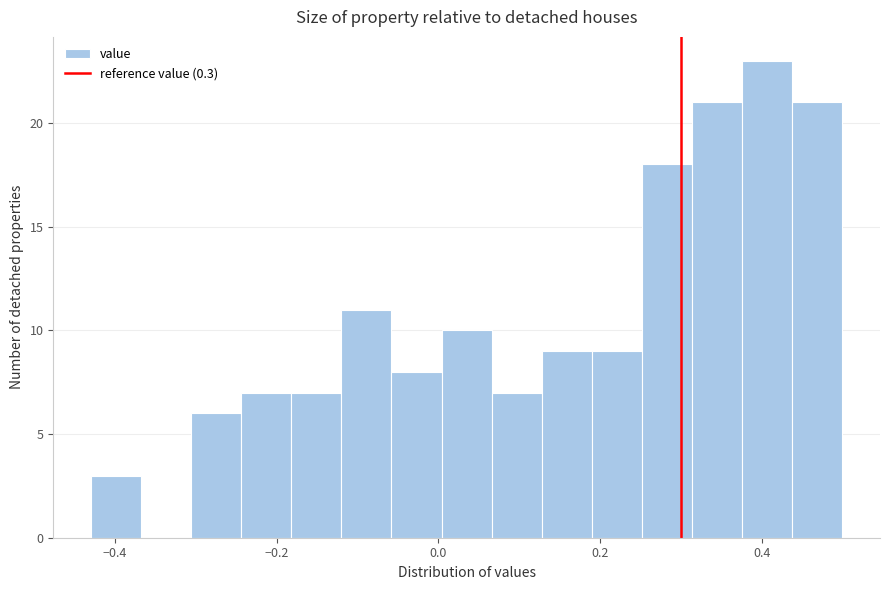

Read against the x-axis, roughly where is the centre of the tallest bar?

0.40